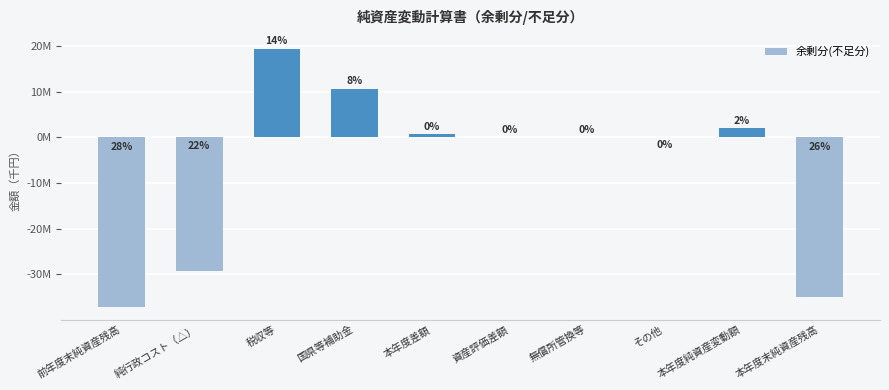

What is the difference between the maximum and minimum values?

56386803